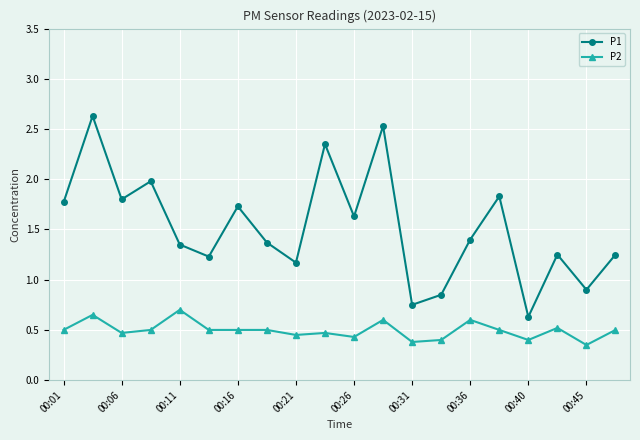

What is the minimum value for P1?

0.6